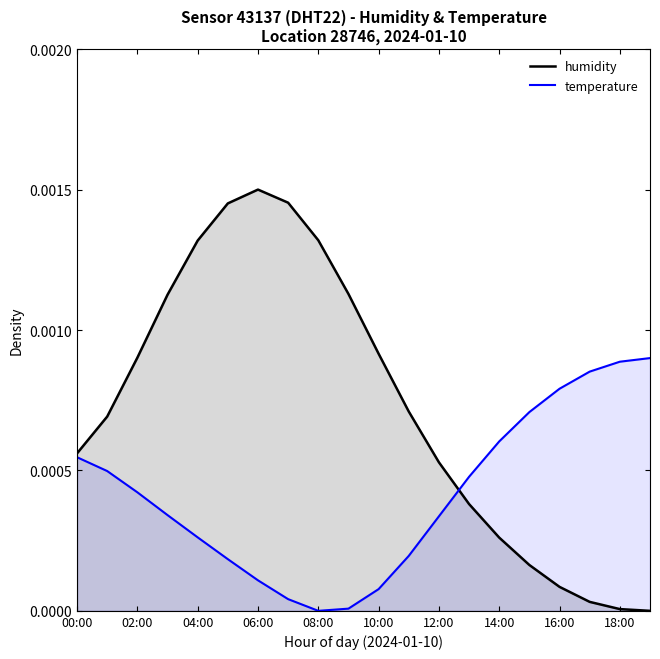

Which series has the widest spread of values?

humidity